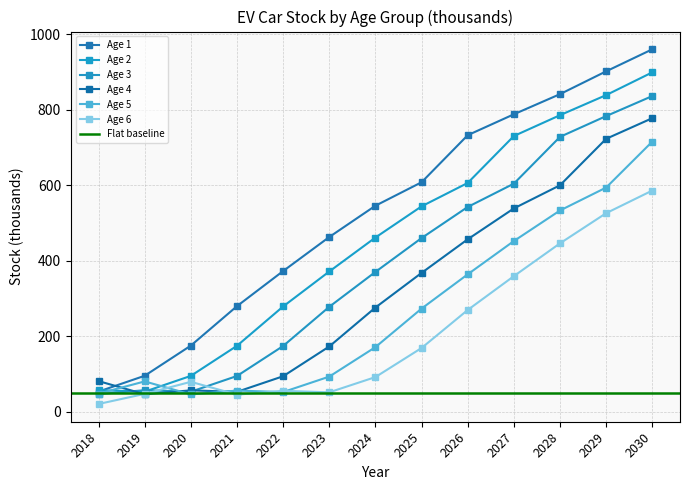

Reading left to right, list all the values displayed in this chart.

Age 1: 2018=53.3	2019=95.1	2020=175.0	2021=279.5	2022=372.4	2023=462.6	2024=545.4	2025=607.6	2026=732.2	2027=787.5	2028=840.9	2029=901.3	2030=959.6
Age 2: 2018=57.1	2019=53.1	2020=94.9	2021=174.5	2022=278.6	2023=371.3	2024=461.2	2025=543.8	2026=605.7	2027=730.0	2028=785.2	2029=838.4	2030=898.6
Age 3: 2018=46.6	2019=57.0	2020=52.9	2021=94.6	2022=174.0	2023=277.8	2024=370.1	2025=459.8	2026=542.1	2027=603.9	2028=727.8	2029=782.8	2030=835.8
Age 4: 2018=81.0	2019=46.3	2020=56.6	2021=52.6	2022=93.9	2023=172.7	2024=275.8	2025=367.5	2026=456.5	2027=538.3	2028=599.7	2029=722.6	2030=777.3
Age 5: 2018=47.9	2019=80.2	2020=45.8	2021=56.0	2022=52.0	2023=92.9	2024=171.0	2025=273.0	2026=363.8	2027=451.9	2028=532.8	2029=593.6	2030=715.3
Age 6: 2018=20.4	2019=47.2	2020=79.1	2021=45.2	2022=55.2	2023=51.3	2024=91.7	2025=168.7	2026=269.4	2027=358.9	2028=445.9	2029=525.7	2030=585.6